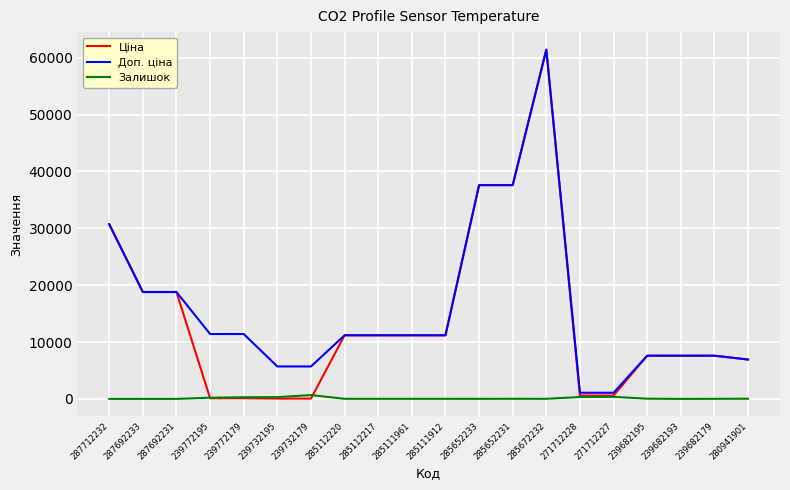

Is it true that Залишок equals 37.0 at 239682195?

True